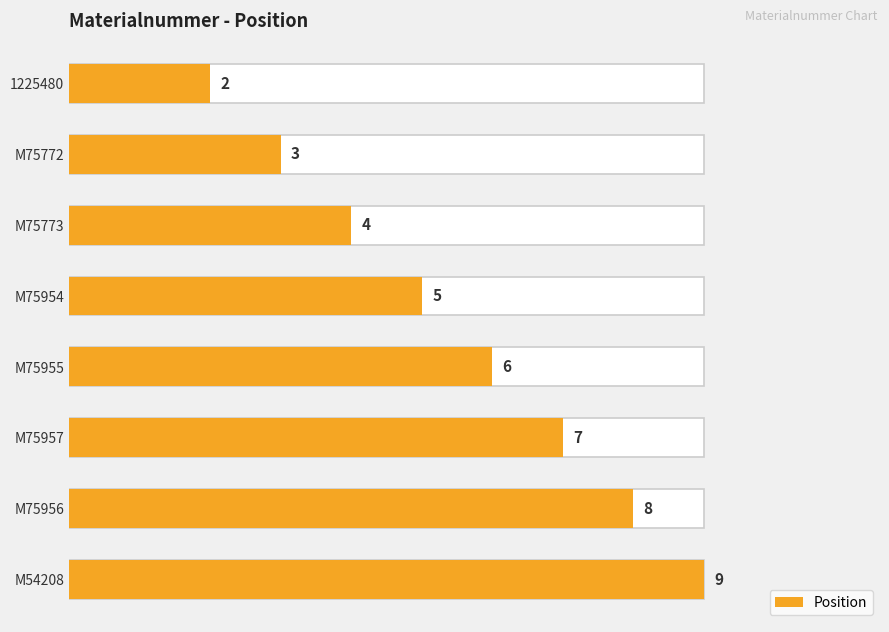

How many data points does each series have?

8